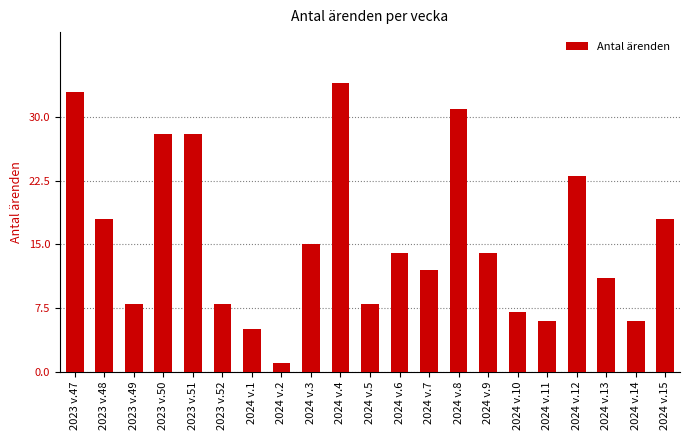

Which category has the highest value across all series?

2024 v.4